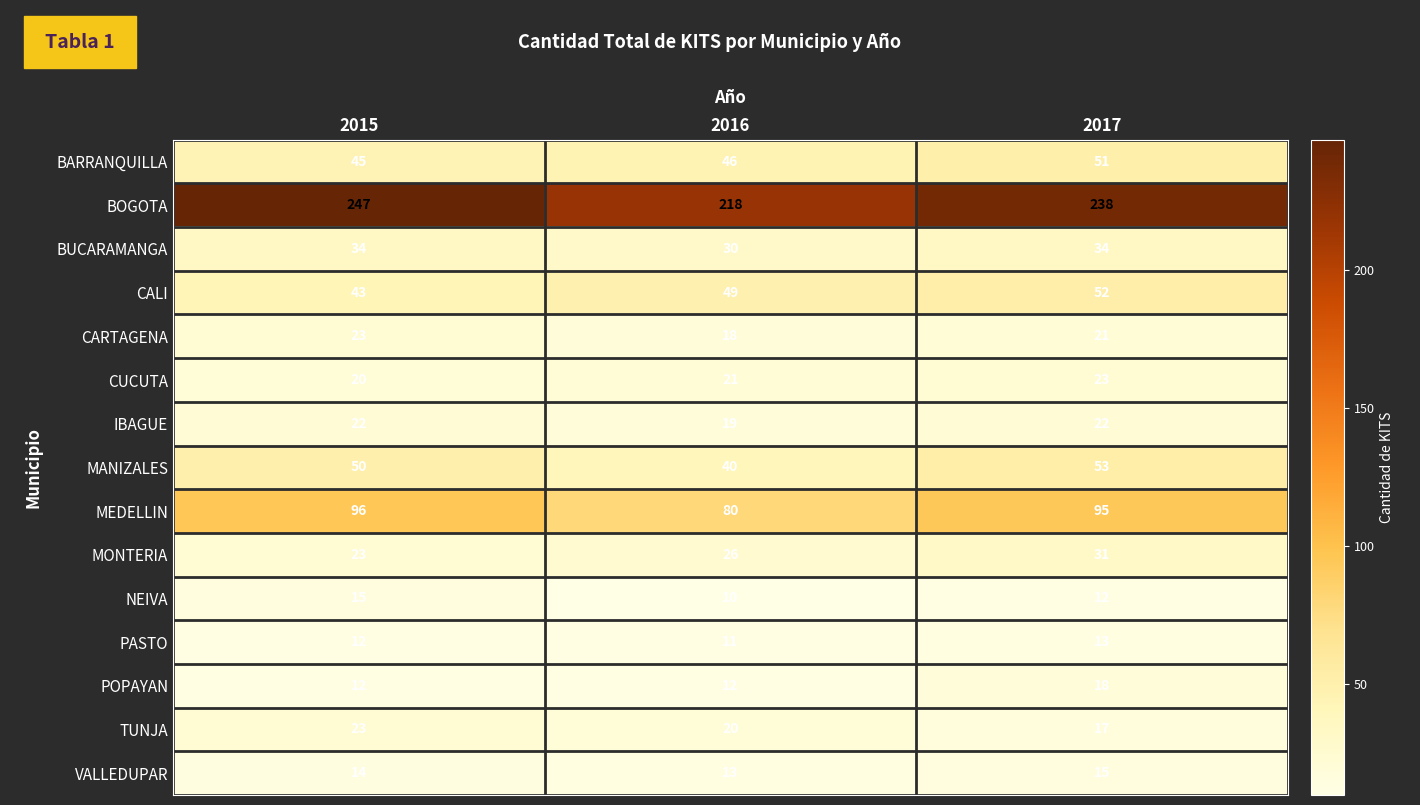

Which series has the widest spread of values?

BOGOTA